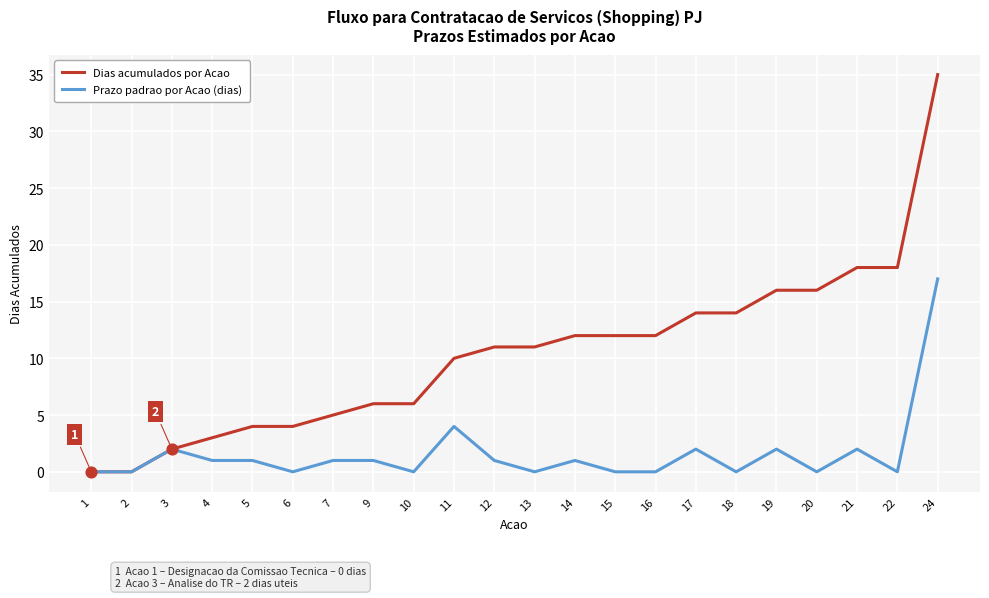

What are all the series names shown in the legend?

Dias acumulados por Acao, Prazo padrao por Acao (dias)